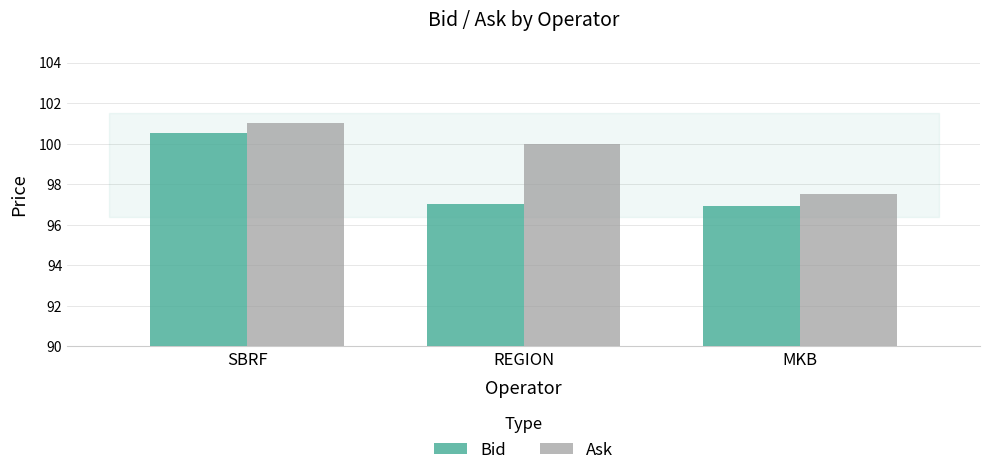

The value of Bid at MKB is 96.9. True or false?

True